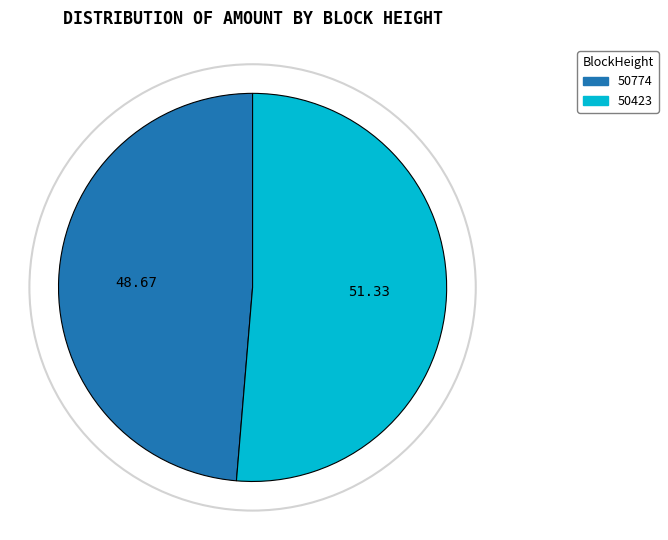

Does 50423 represent more than half of the total?

Yes